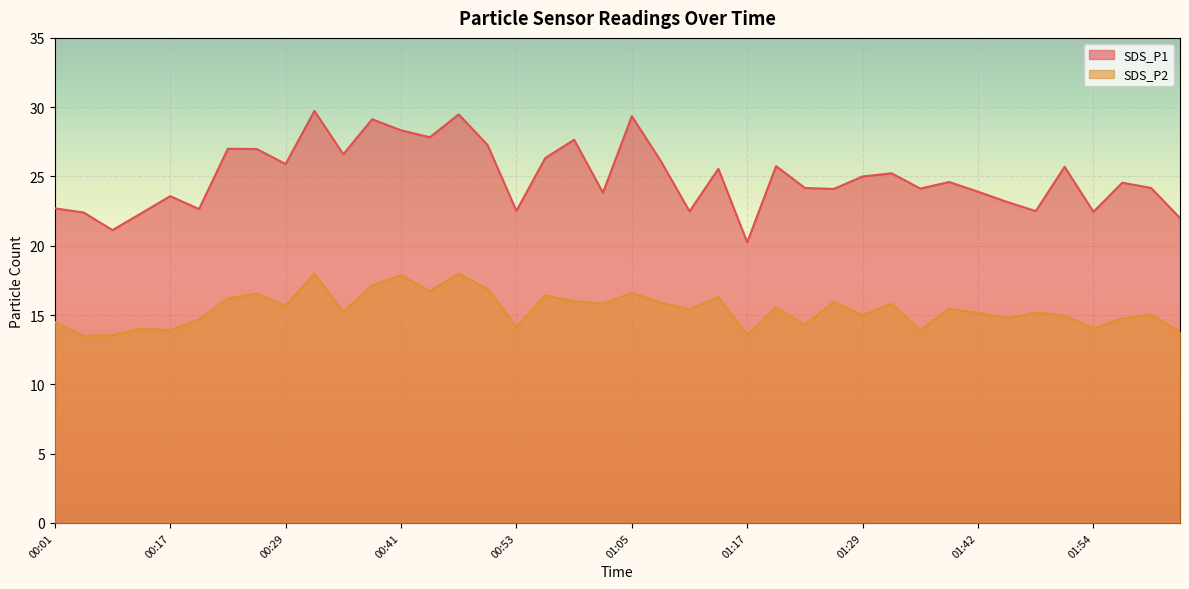

What is the difference between the highest and lowest values at 01:20?

10.2